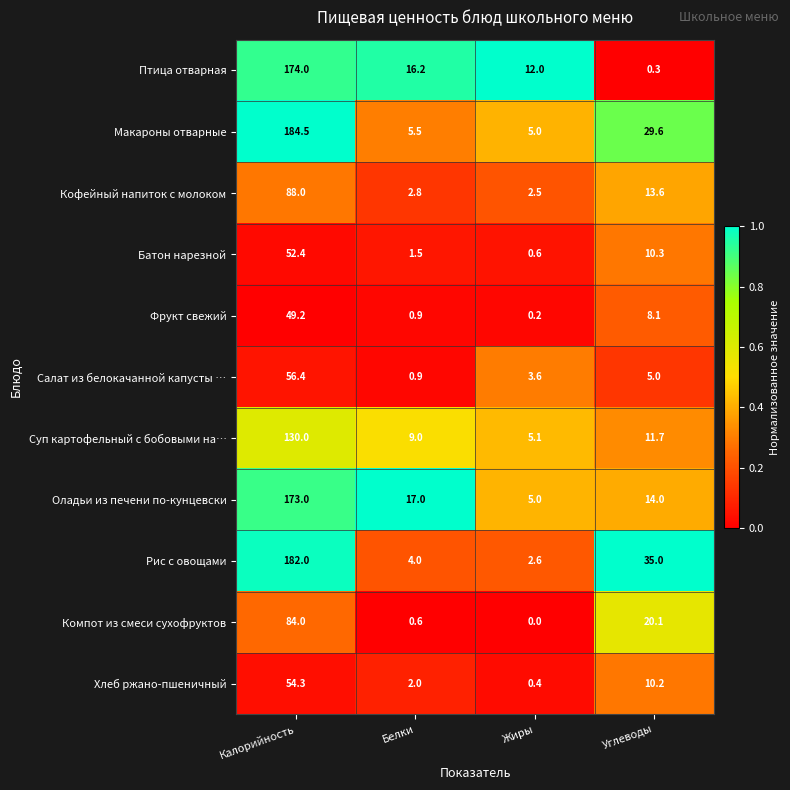

Which series has the largest range (max minus min)?

Макароны отварные